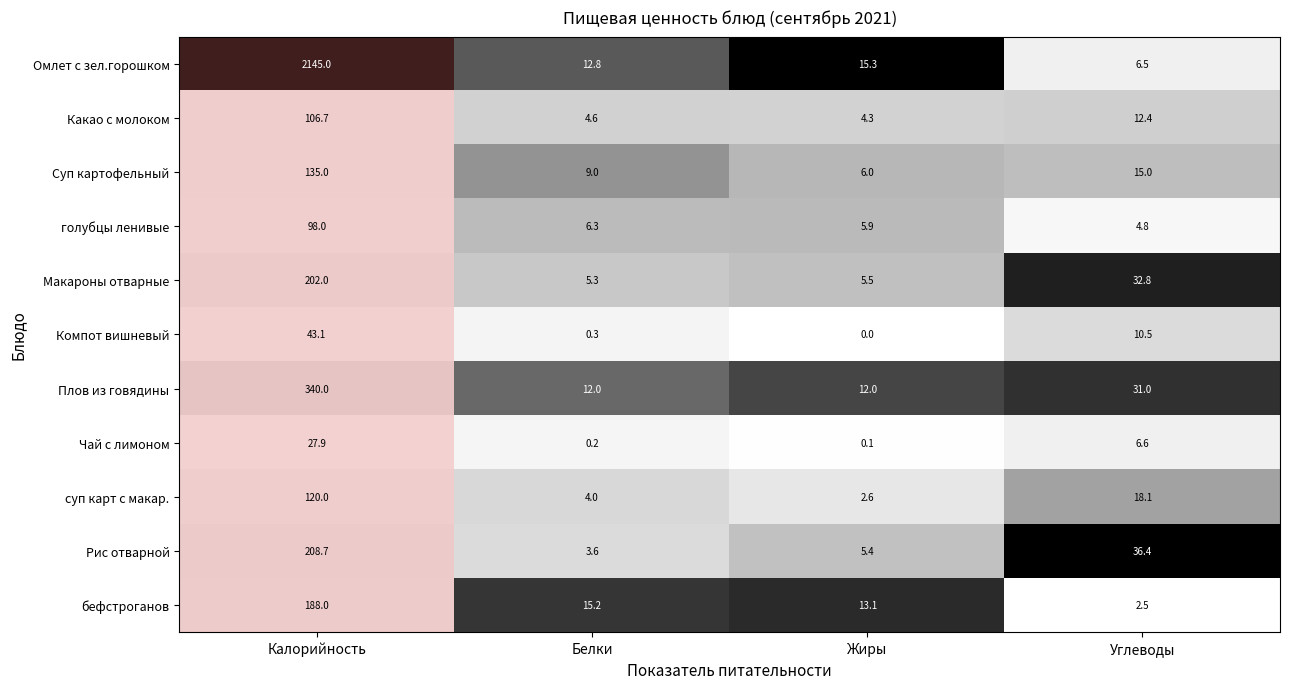

Rank the series at Углеводы from lowest to highest value.

бефстроганов, голубцы ленивые, Омлет с зел.горошком, Чай с лимоном, Компот вишневый, Какао с молоком, Суп картофельный, суп карт с макар., Плов из говядины, Макароны отварные, Рис отварной